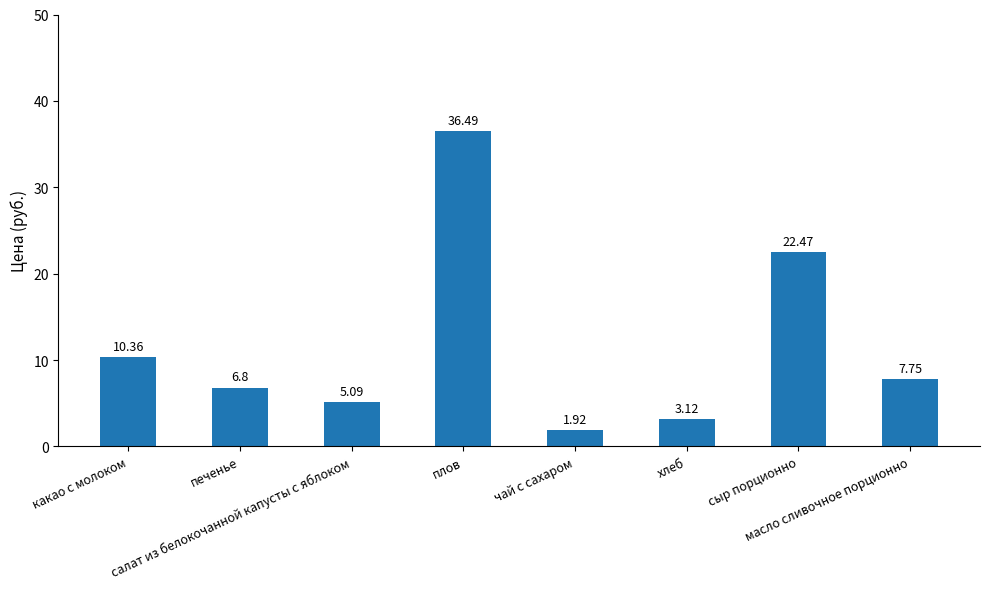

Where is the data nearest to the value 19?

сыр порционно